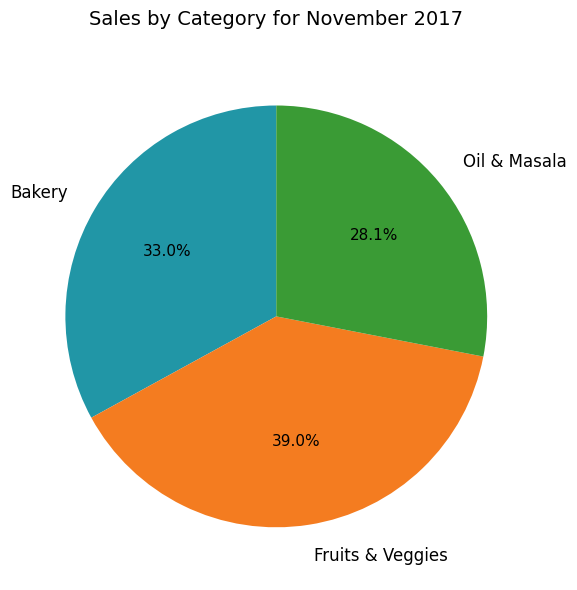

What is the largest slice in the pie chart?

Fruits & Veggies